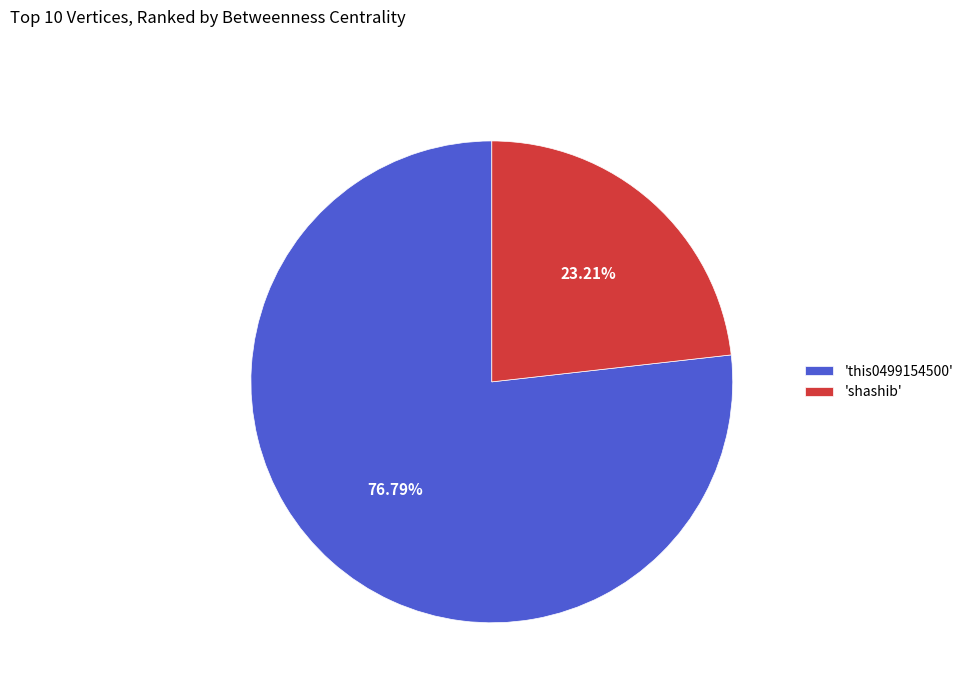

What is the smallest slice in the pie chart?

'shashib'